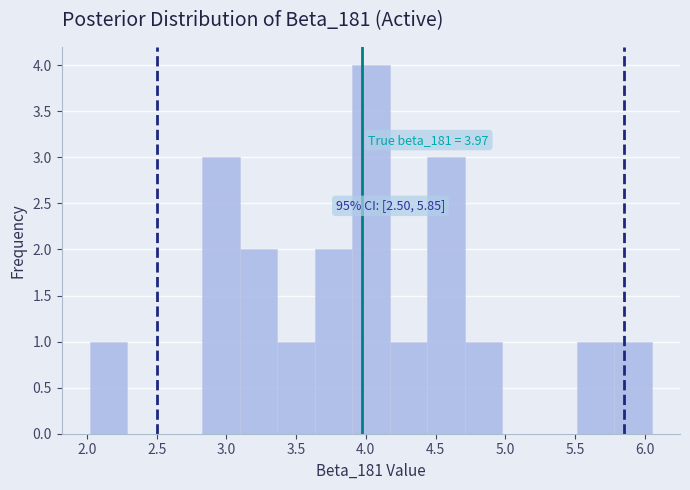

Over which range of the x-axis is the bar tallest?

3.90 to 4.15